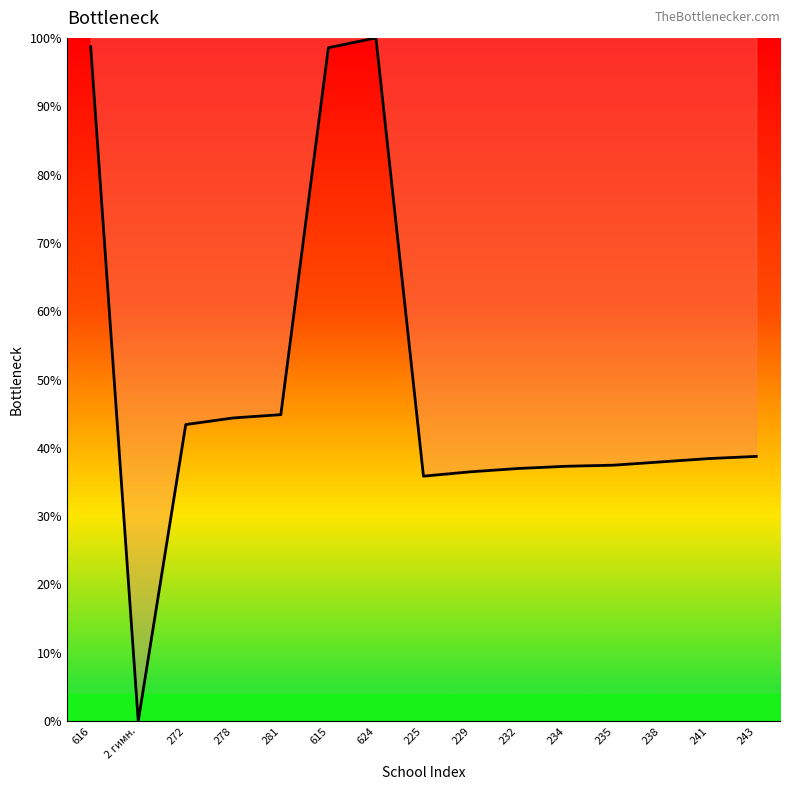

What is the difference between the second highest and minimum values?

98.7